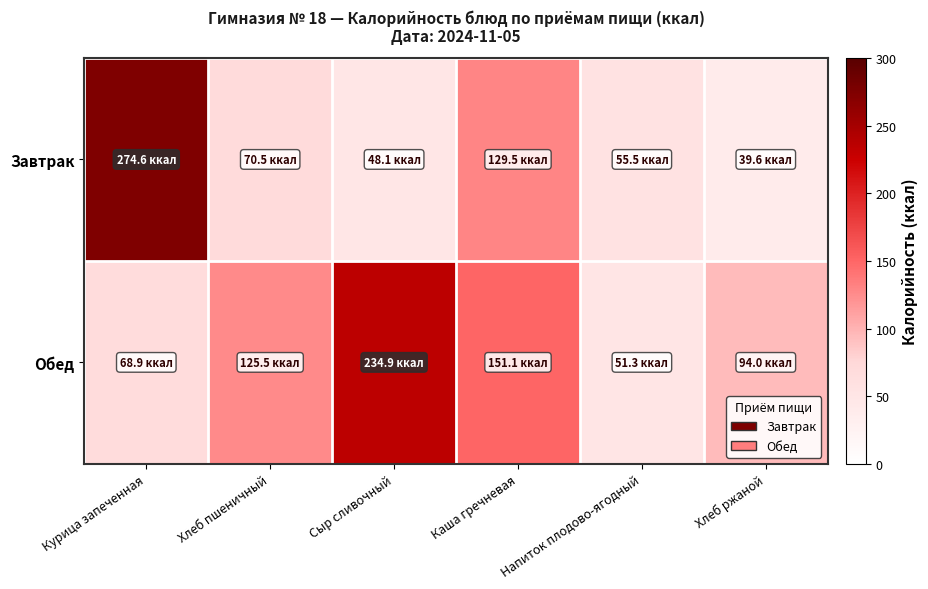

Reading left to right, transcribe all the data shown in this chart.

Завтрак: Курица запеченная=274.6	Хлеб пшеничный=70.5	Сыр сливочный=48.1	Каша гречневая=129.5	Напиток плодово-ягодный=55.5	Хлеб ржаной=39.6
Обед: Курица запеченная=68.9	Хлеб пшеничный=125.5	Сыр сливочный=234.9	Каша гречневая=151.1	Напиток плодово-ягодный=51.3	Хлеб ржаной=94.0